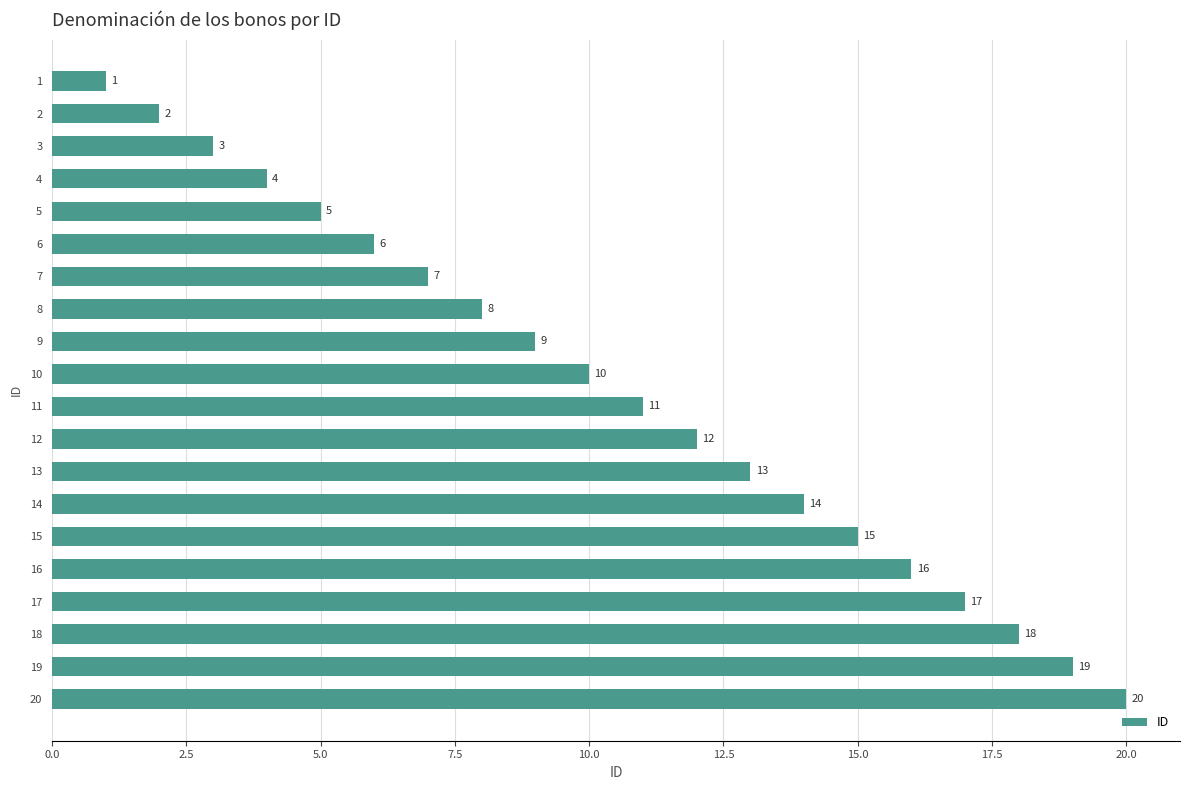

List the labels in order of value, smallest first.

1, 2, 3, 4, 5, 6, 7, 8, 9, 10, 11, 12, 13, 14, 15, 16, 17, 18, 19, 20